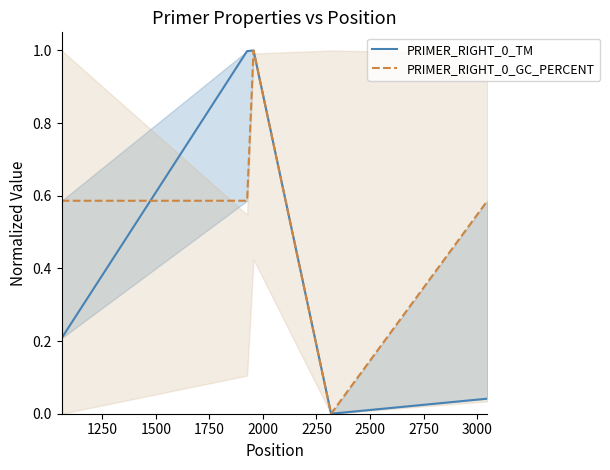

In PRIMER_RIGHT_0_GC_PERCENT, how many points are lower than both neighbors (excluding endpoints)?

1